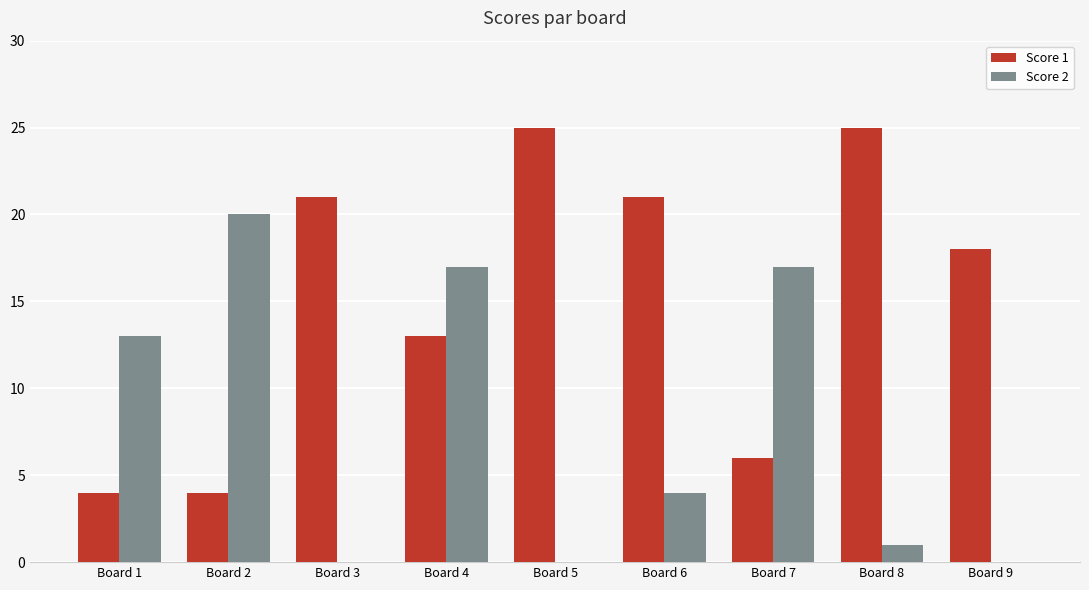

Reading right to left, what are all the values shown in this chart?

Score 1: Board 9=18	Board 8=25	Board 7=6	Board 6=21	Board 5=25	Board 4=13	Board 3=21	Board 2=4	Board 1=4
Score 2: Board 9=0	Board 8=1	Board 7=17	Board 6=4	Board 5=0	Board 4=17	Board 3=0	Board 2=20	Board 1=13